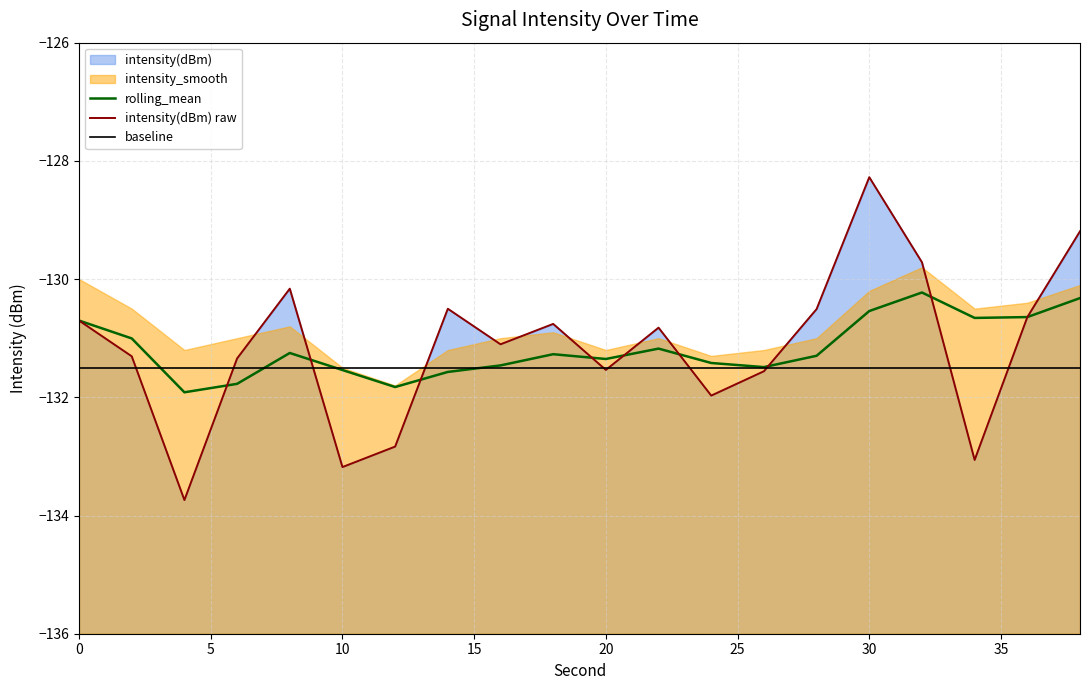

Which series has the largest range (max minus min)?

intensity(dBm) raw